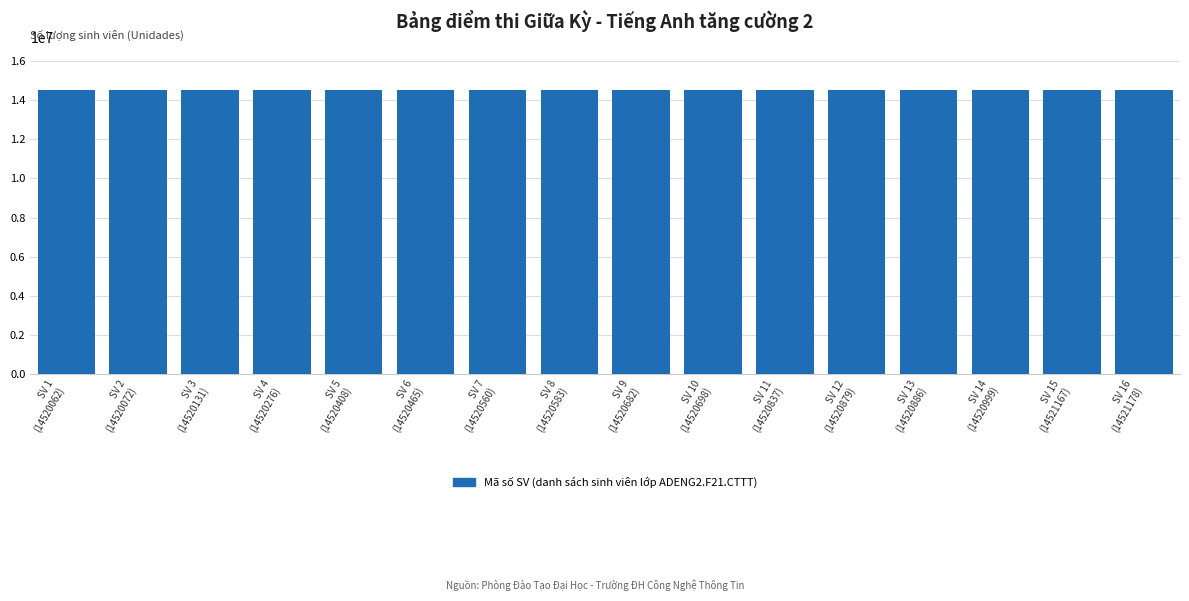

What is the maximum value shown in the chart?

14521178